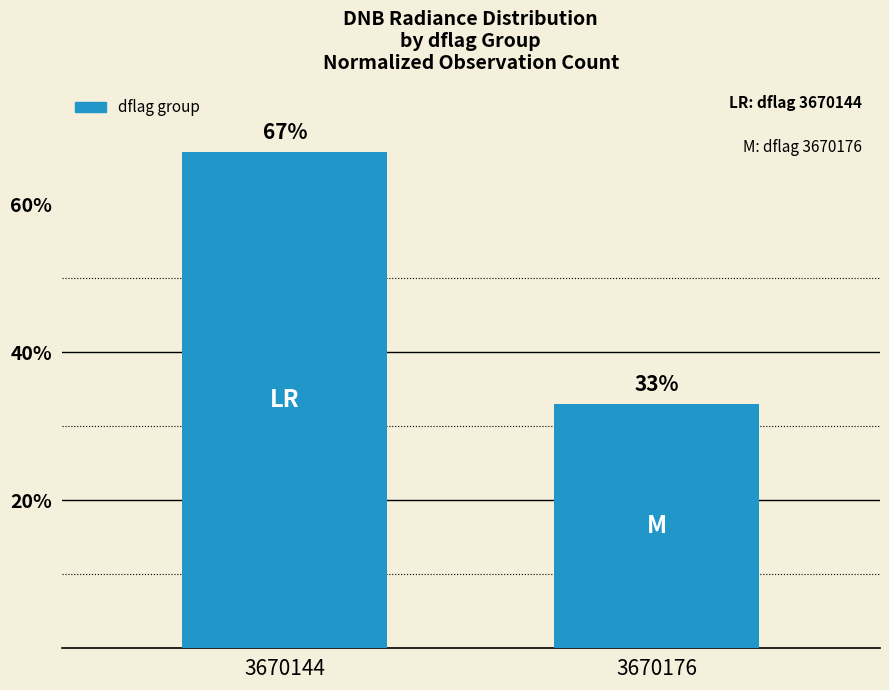

Does the chart contain stacked bars?

No